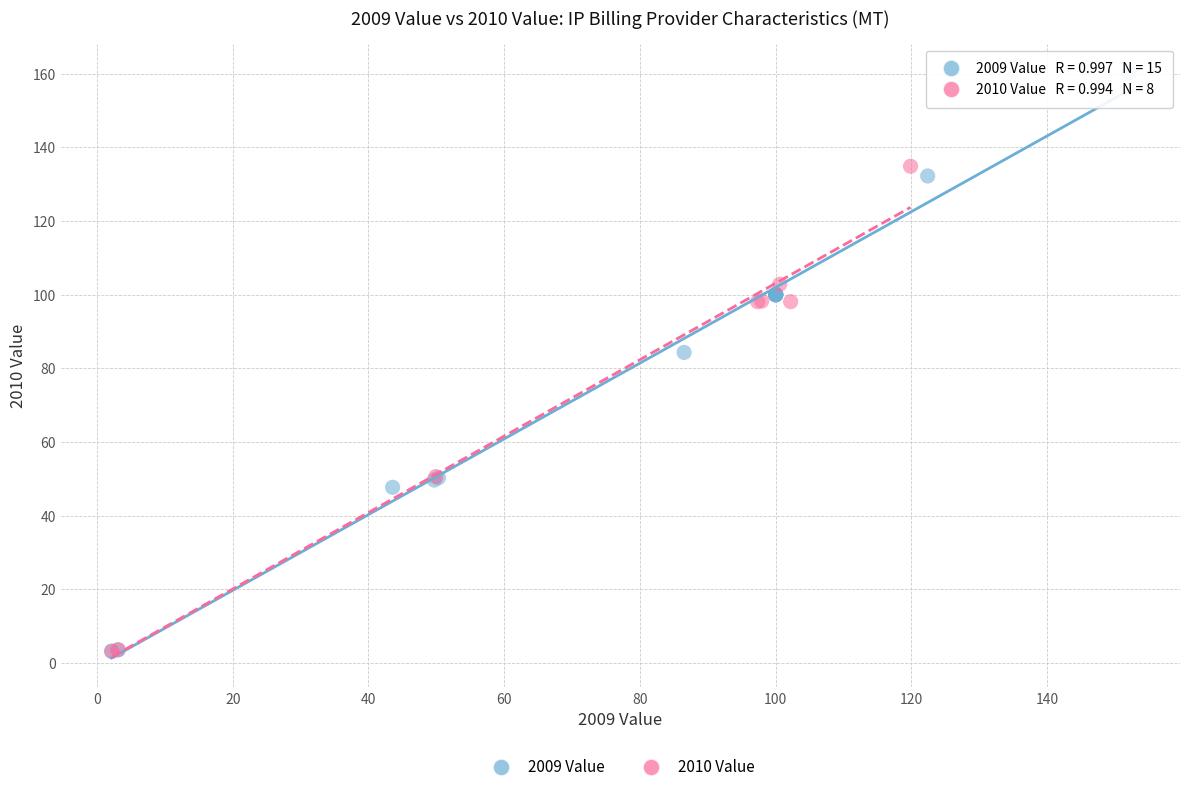

Which series has the widest spread of Y values?

2009 Value